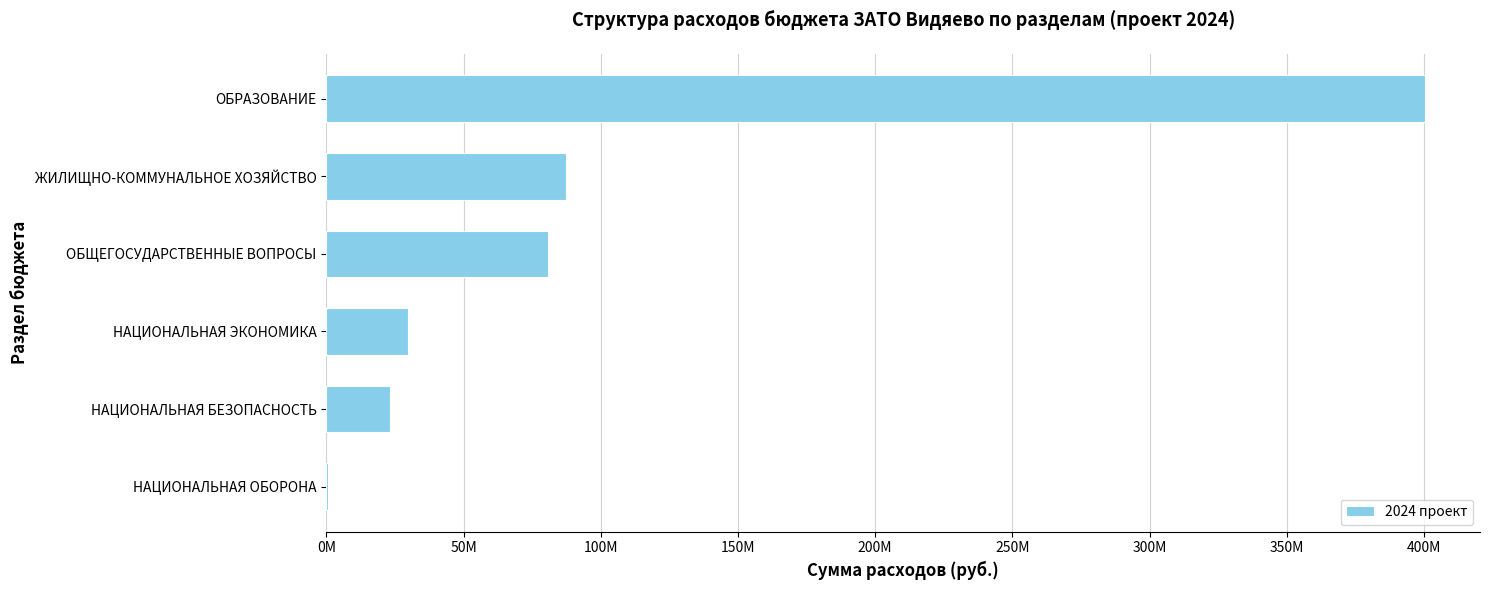

What is the greatest value displayed?

400388672.4